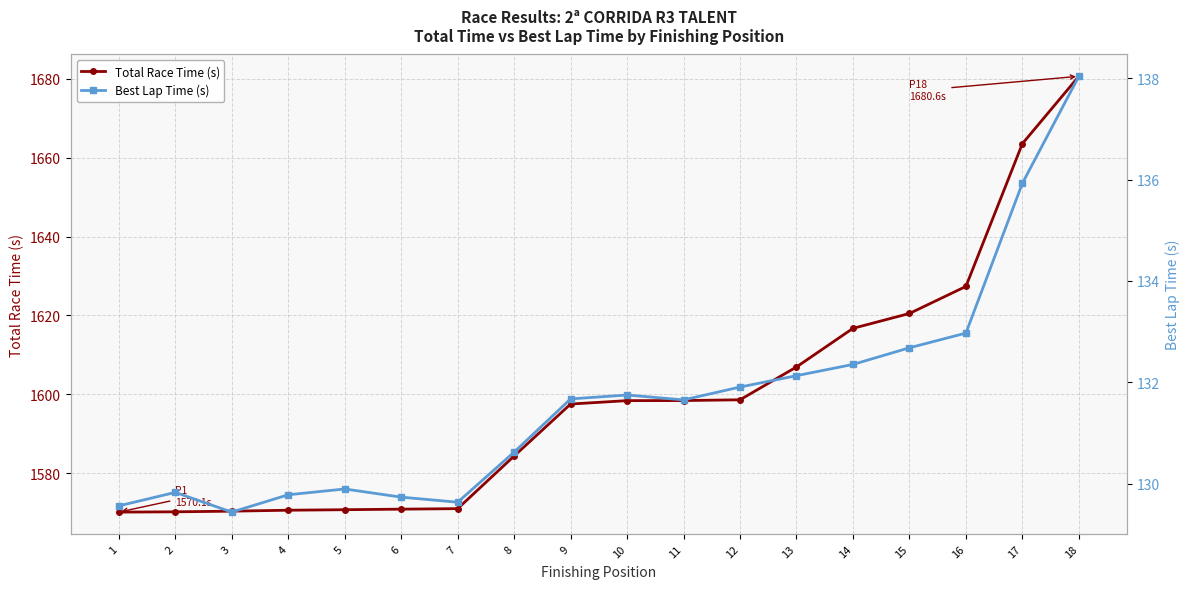

The value of Total Race Time (s) at 7 is 2487.5. True or false?

False